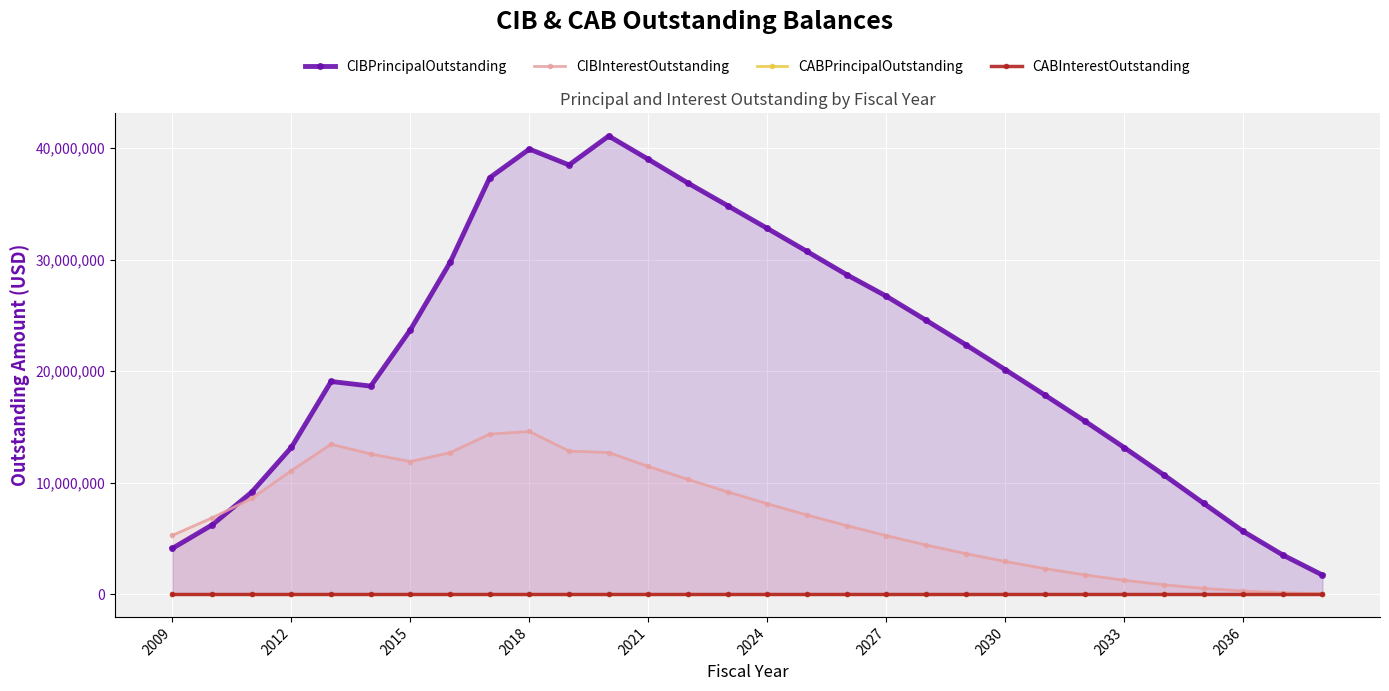

Which category has the highest value in the CABInterestOutstanding series?

2009